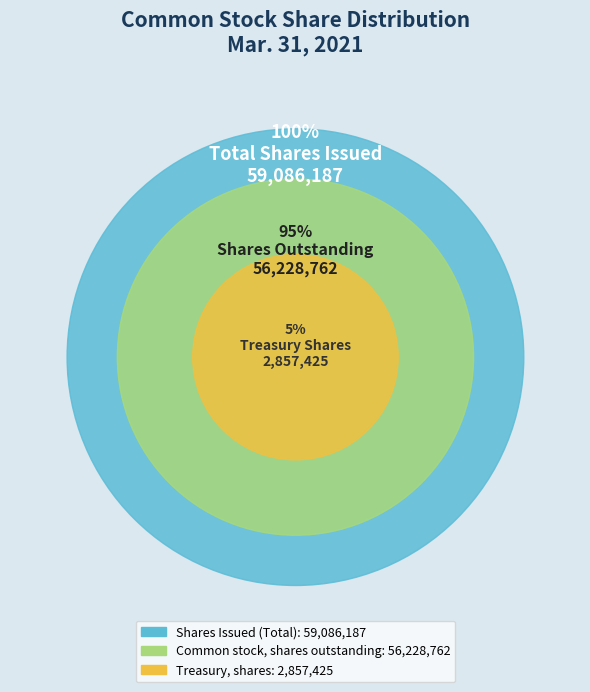

What percentage is the Common stock, shares outstanding slice, to the nearest percent?

95%